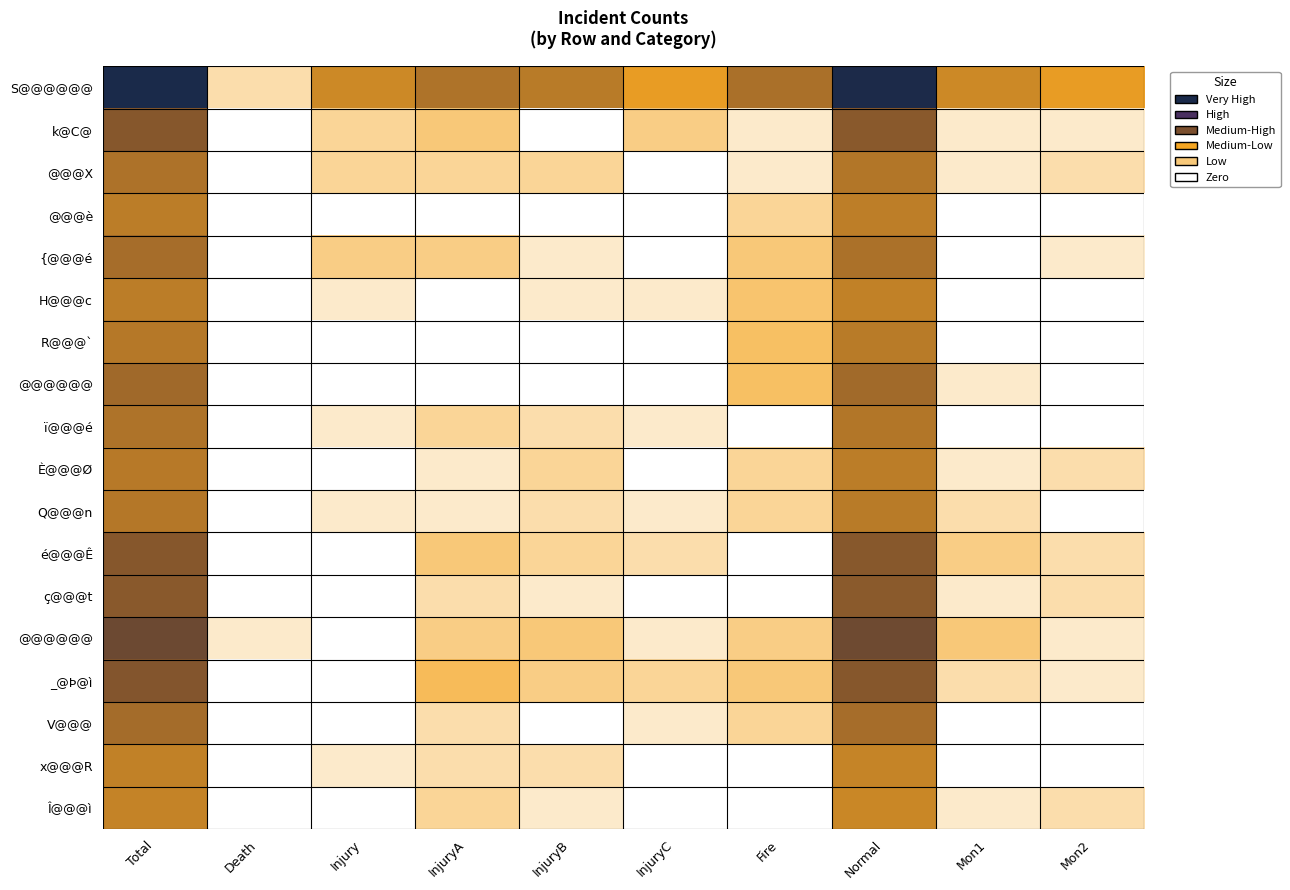

Count the number of data series in this chart.

18